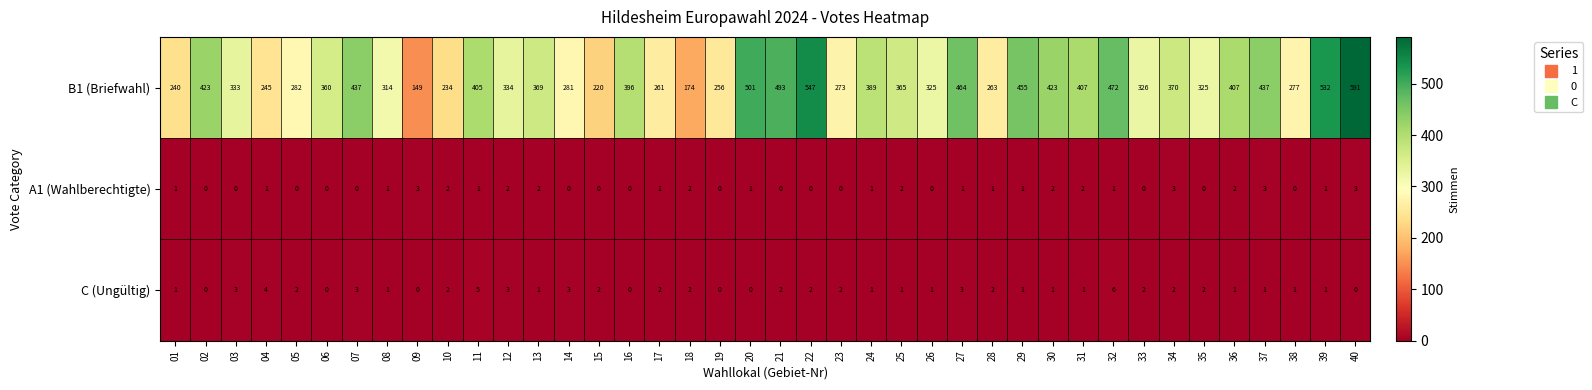

Where does the C (Ungültig) series first go above 2?

03